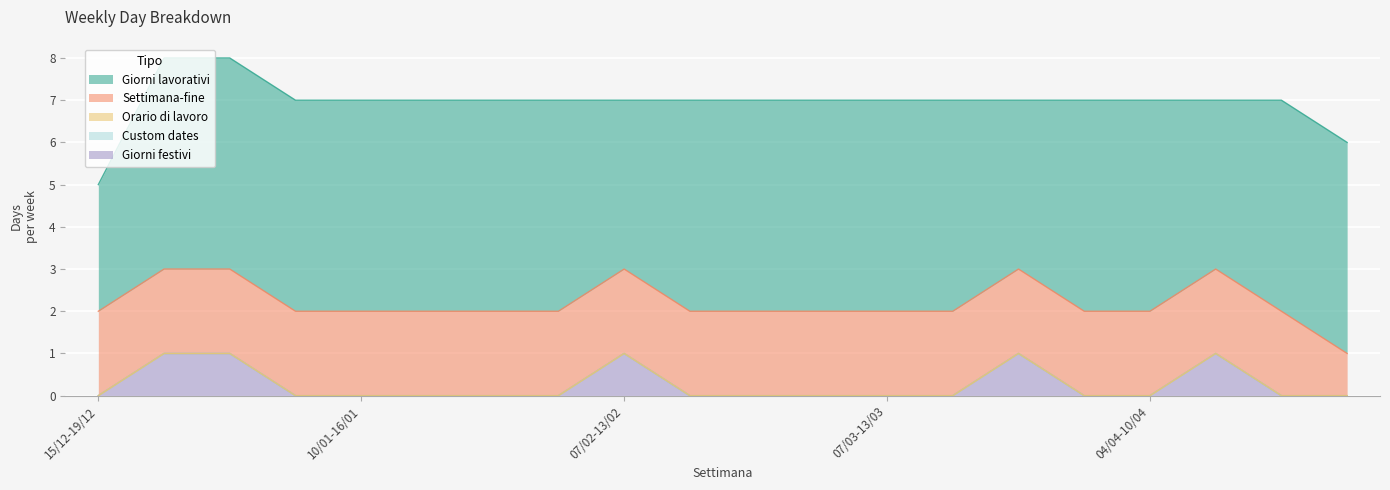

Which series has the widest spread of values?

Giorni lavorativi